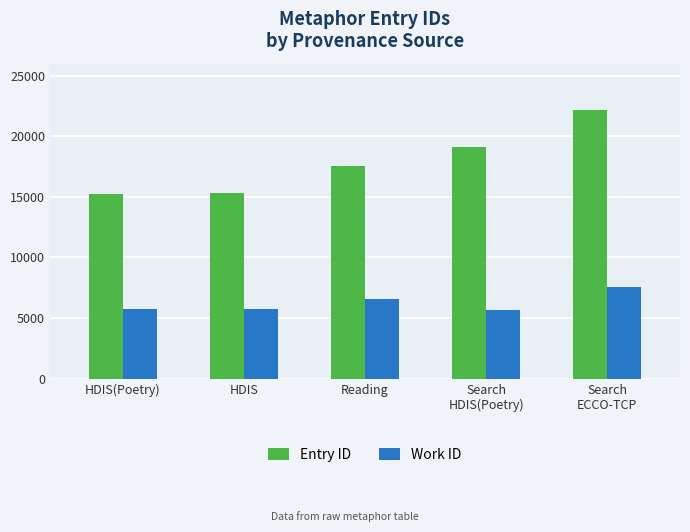

Is it true that Work ID equals 1297 at HDIS(Poetry)?

False